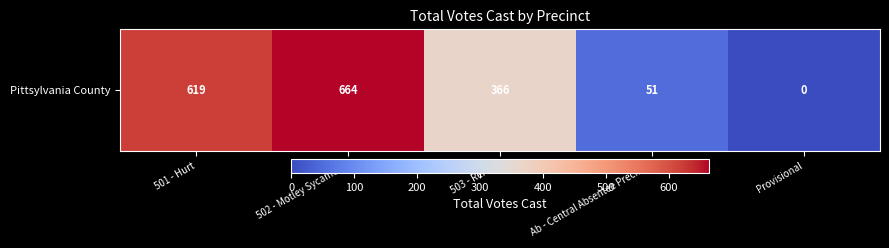

Rank the categories by value from lowest to highest.

Provisional, Ab - Central Absentee Precinct, 503 - Renan, 501 - Hurt, 502 - Motley Sycamore